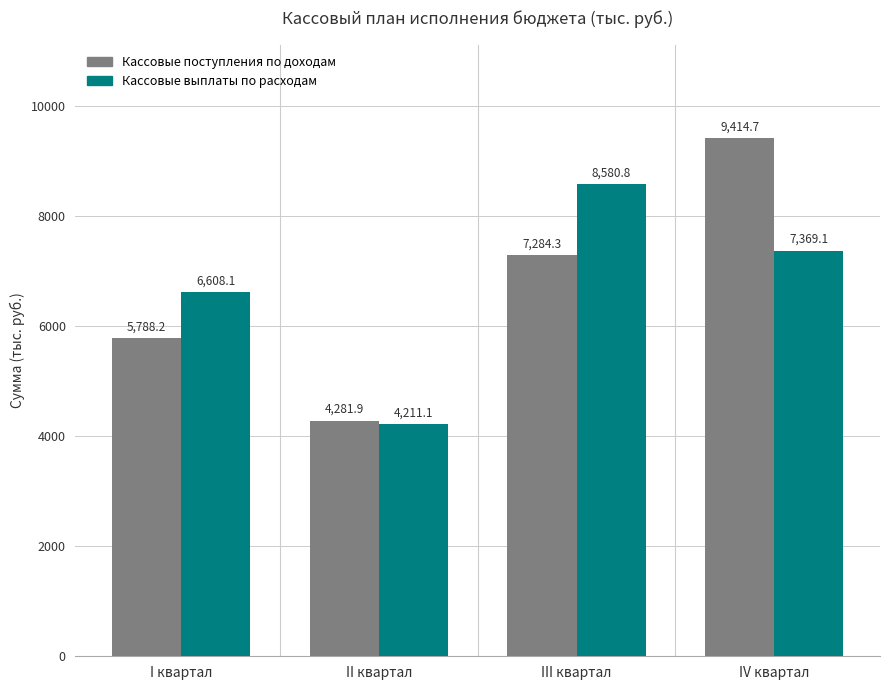

At which label does Кассовые выплаты по расходам first exceed 7369?

III квартал